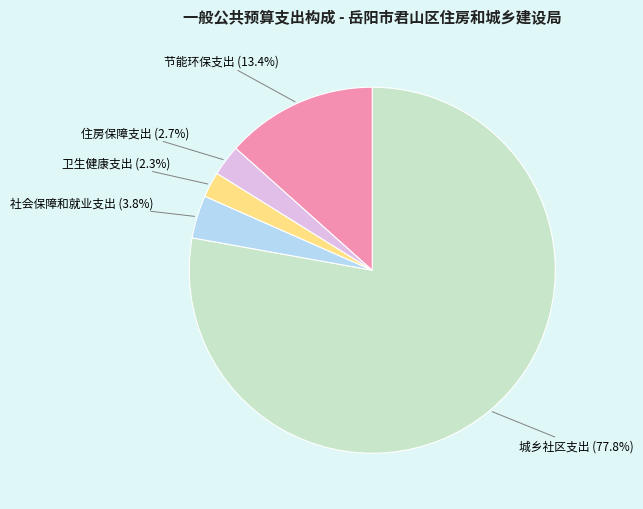

Does any single category account for the majority?

Yes